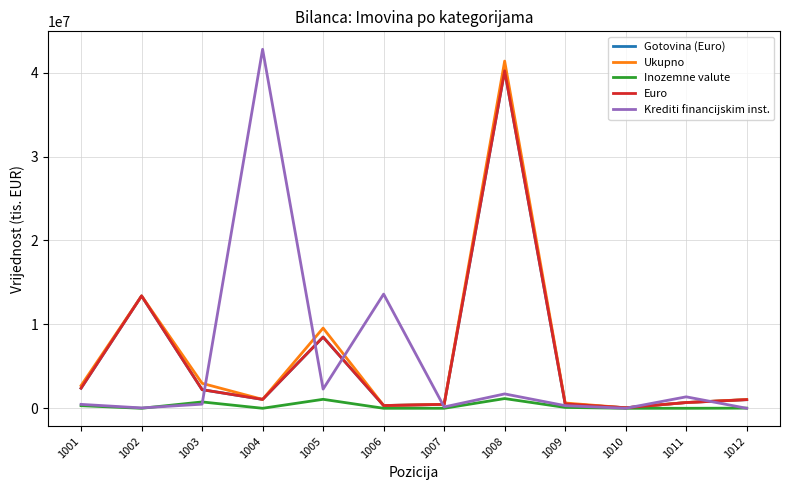

Does the chart display data point markers on the line(s)?

No